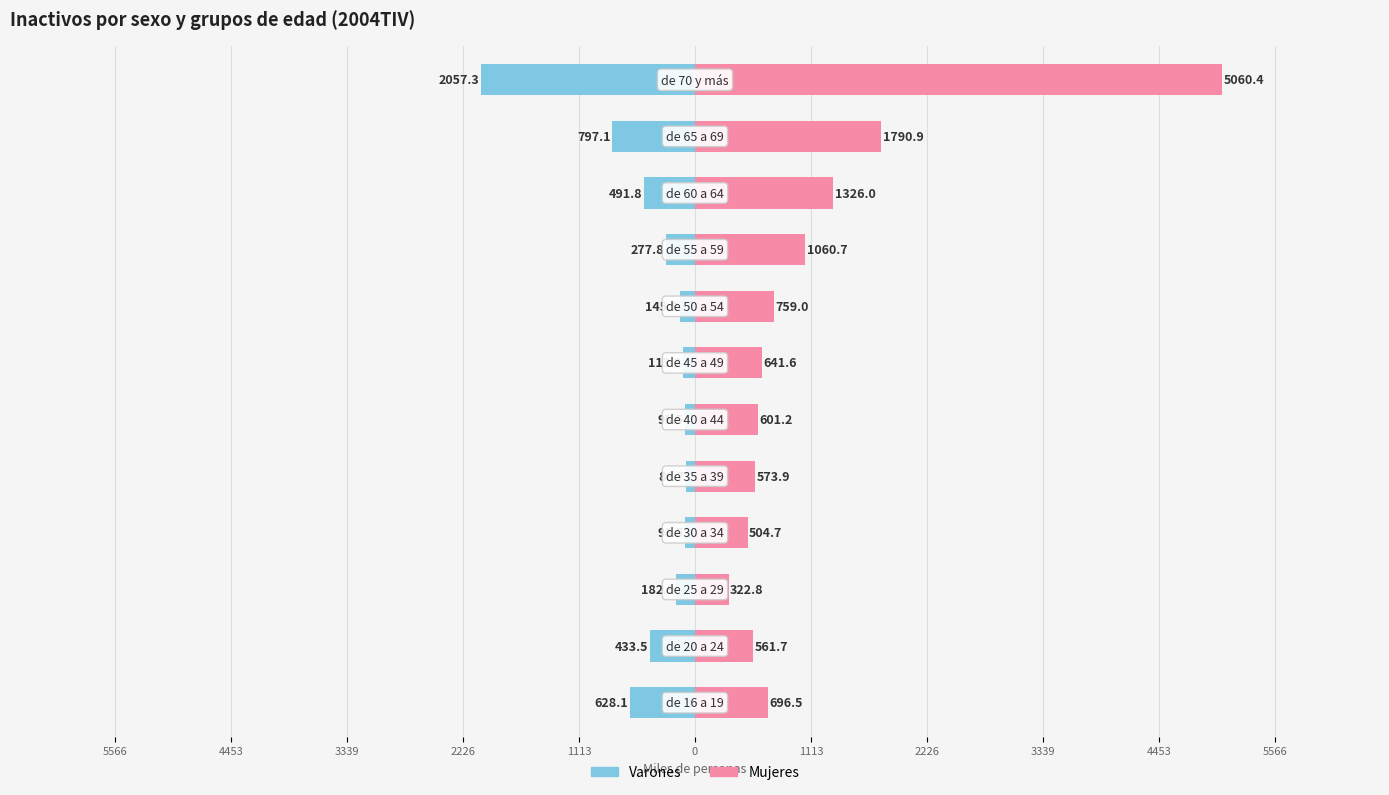

Which series has the largest range (max minus min)?

Mujeres